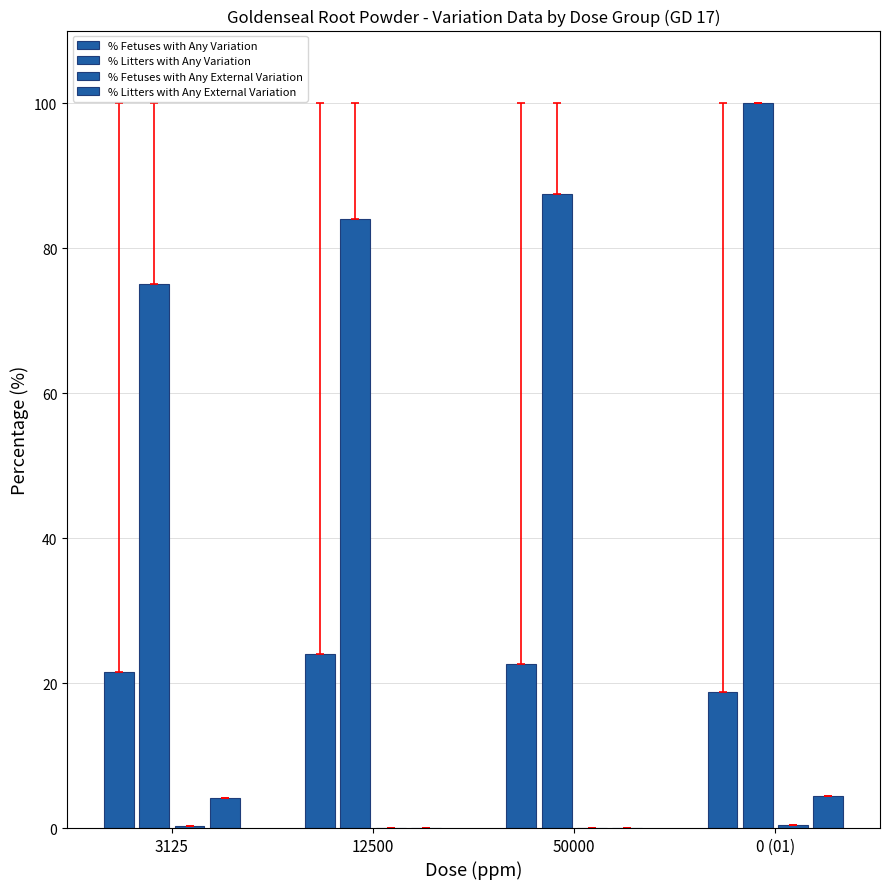

How many groups of bars are there?

4